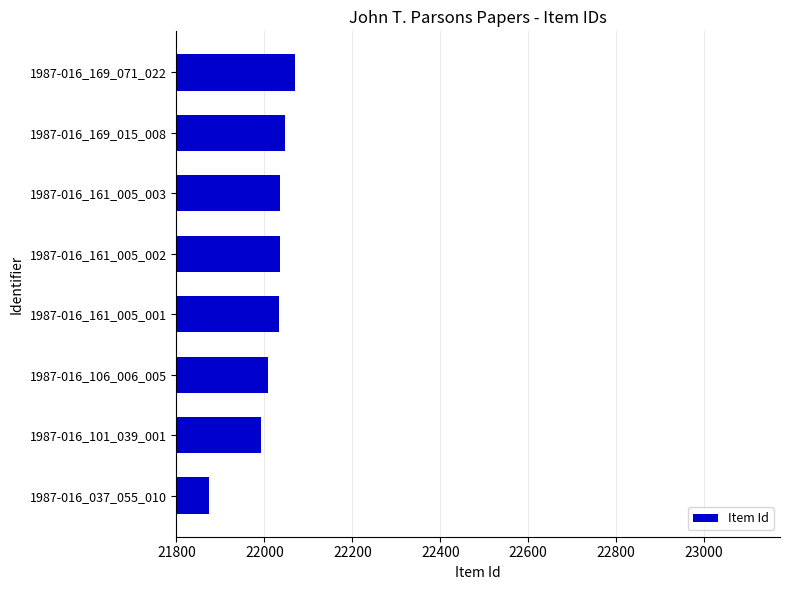

How many values are below 22035?

4